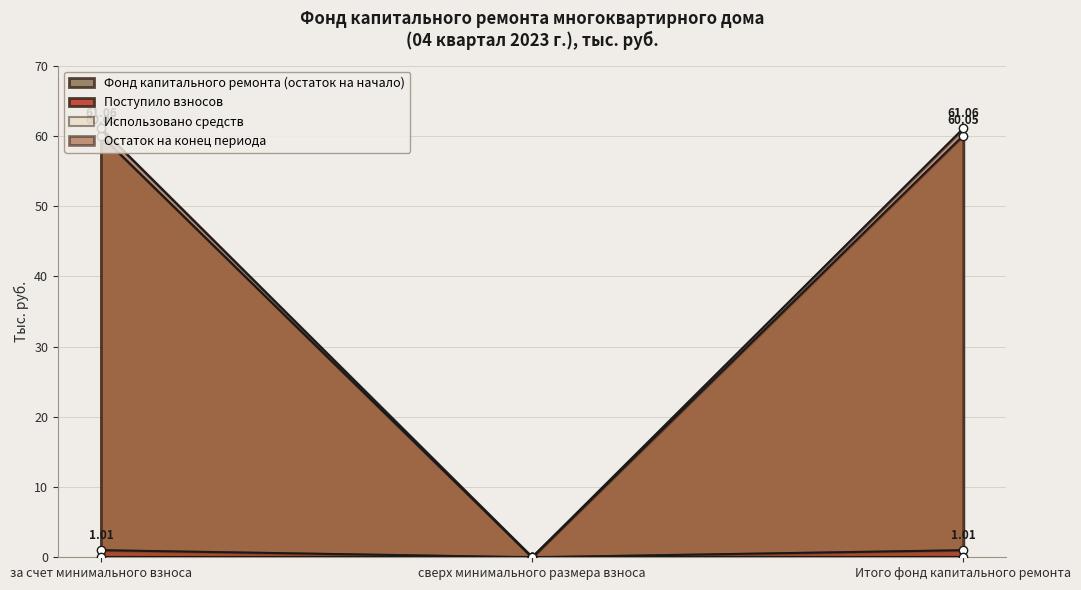

Is the value of Фонд капитального ремонта (остаток на начало) at Итого фонд капитального ремонта greater than the value of Поступило взносов at за счет минимального взноса?

Yes